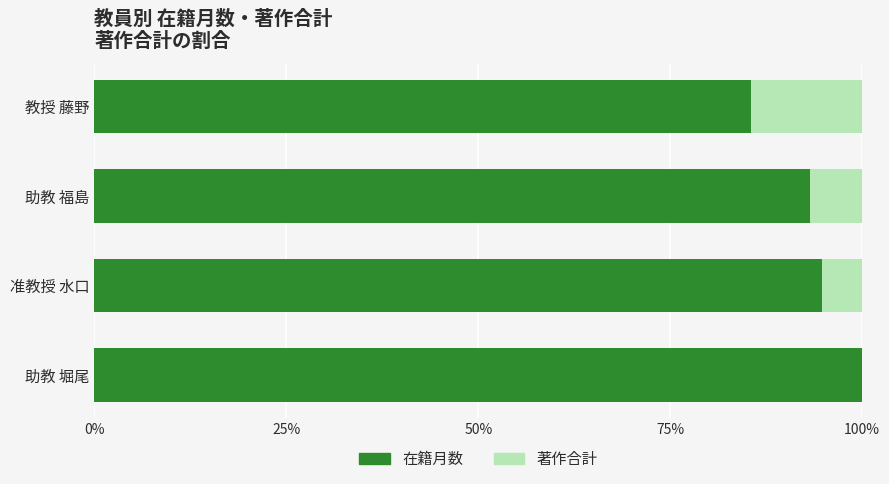

How many data points does each series have?

4